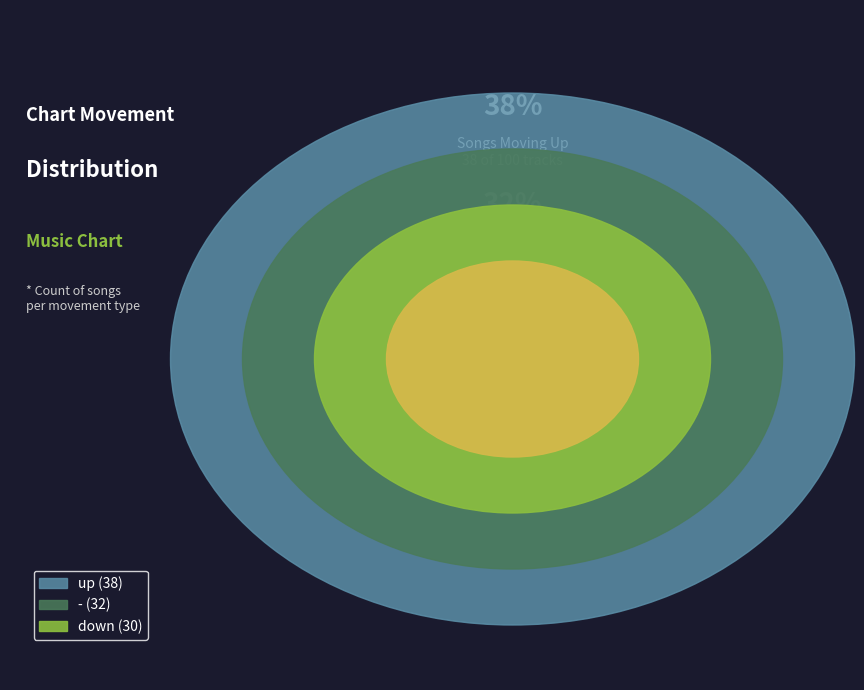

Which category has the smallest portion of the pie?

down